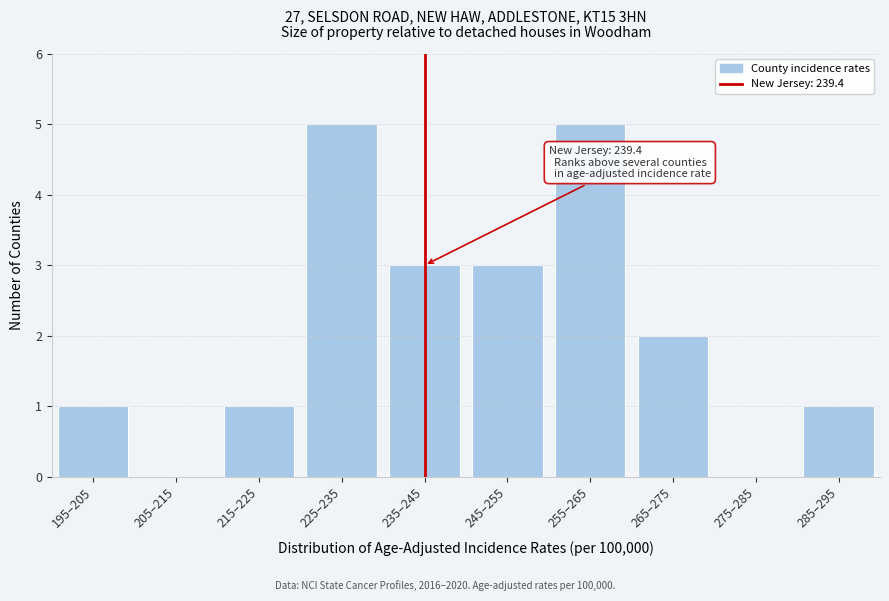

Reading right to left, list all the values displayed in this chart.

285–295=1	275–285=0	265–275=2	255–265=5	245–255=3	235–245=3	225–235=5	215–225=1	205–215=0	195–205=1